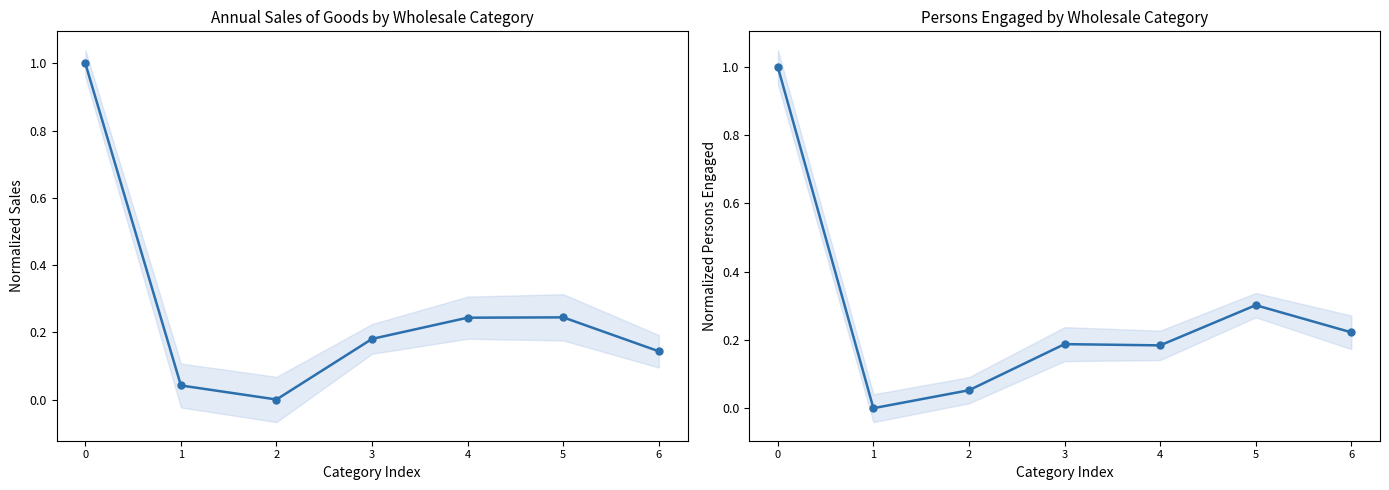

How many intersections are there between Annual sales (normalized) and Persons engaged (normalized)?

3